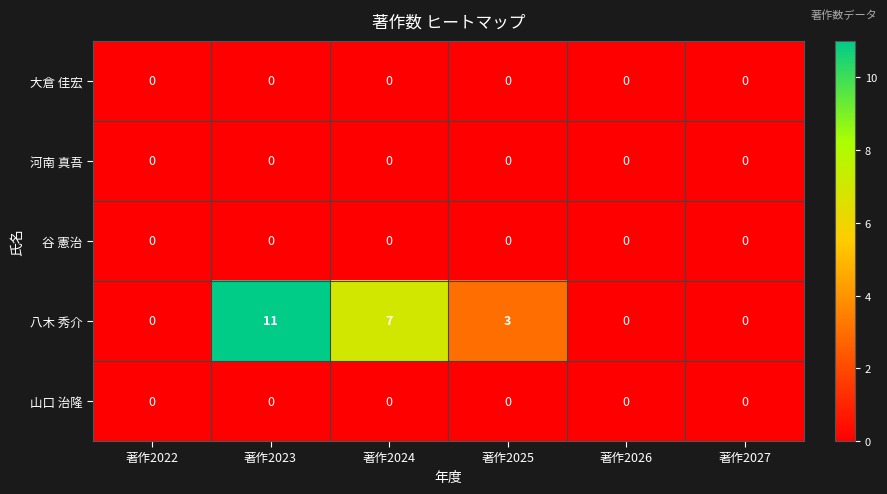

How many distinct data groups are displayed?

5